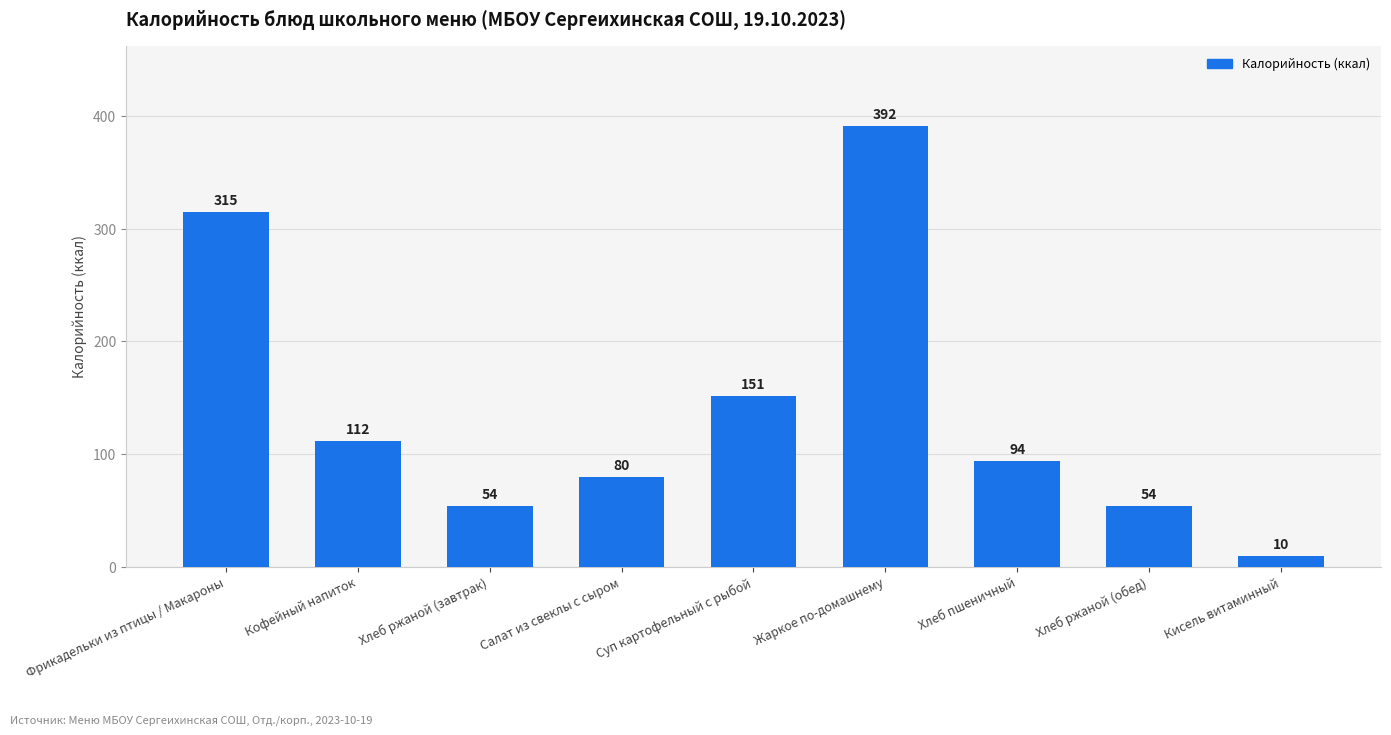

The chart shows a value of 75.3 at Хлеб ржаной (завтрак). True or false?

False